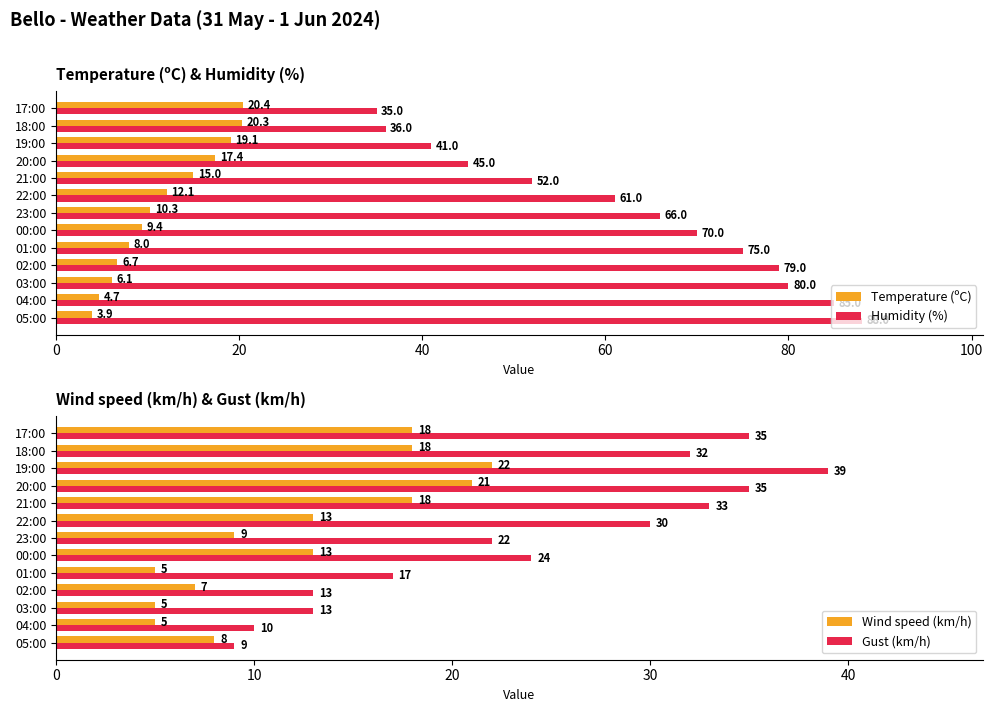

How many categories are shown in the chart?

13